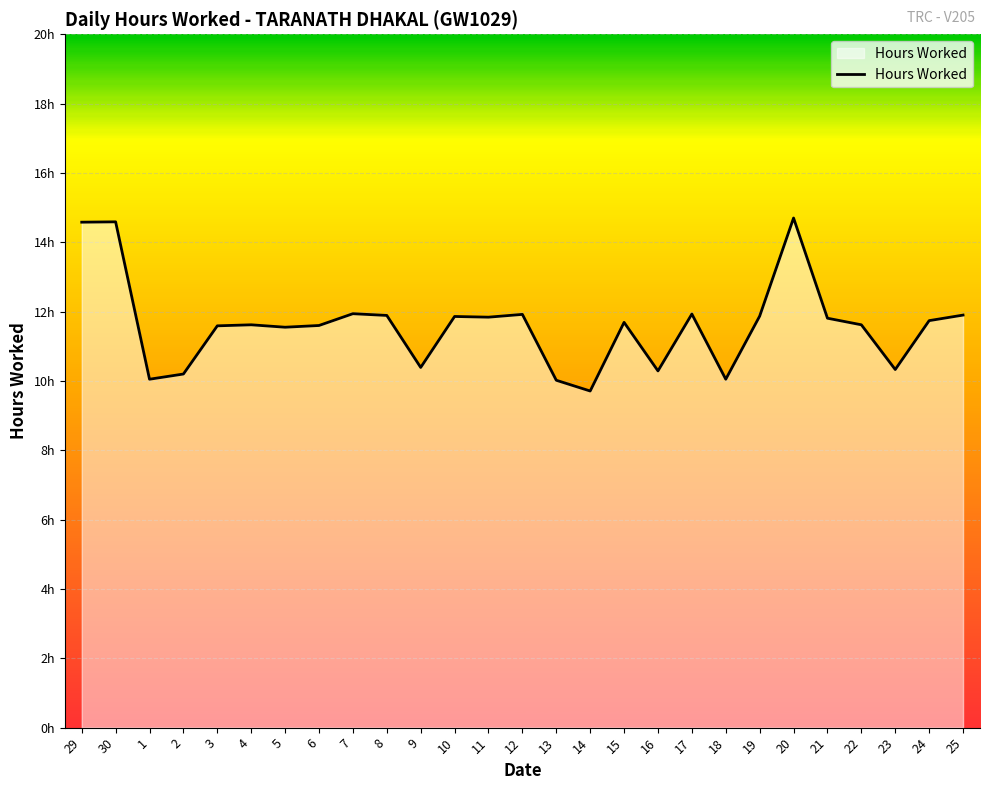

How many interior local valleys (lower than both neighbors) does the data have?

8